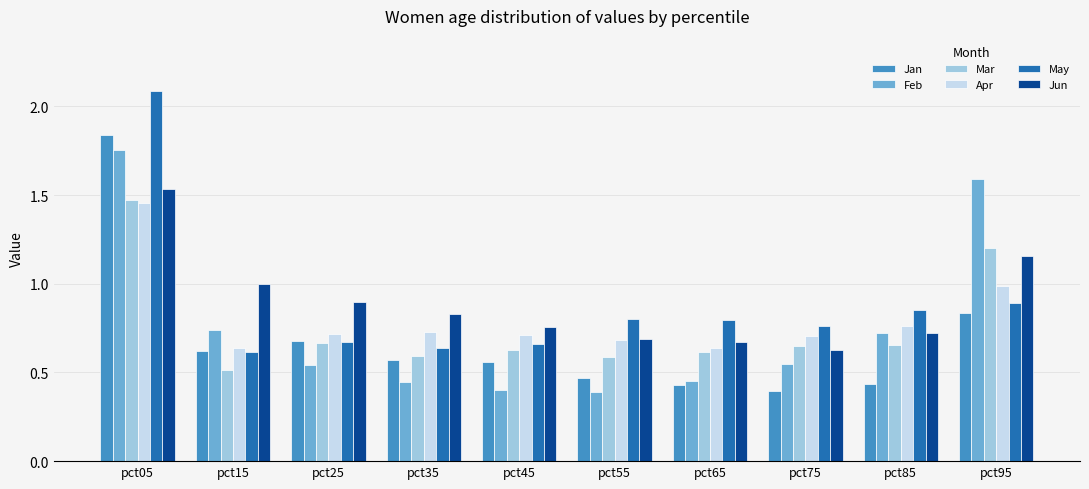

True or false: Mar has a value of 0.3 at pct15.

False